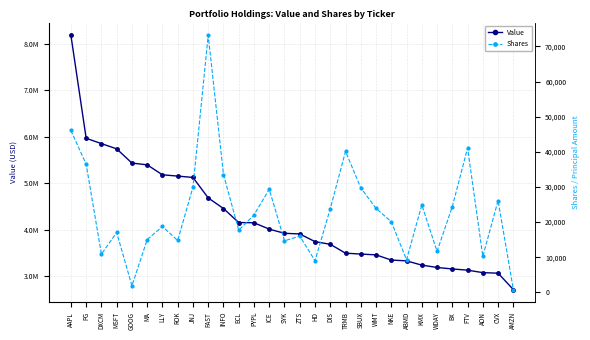

At which label does Value reach its minimum?

AMZN